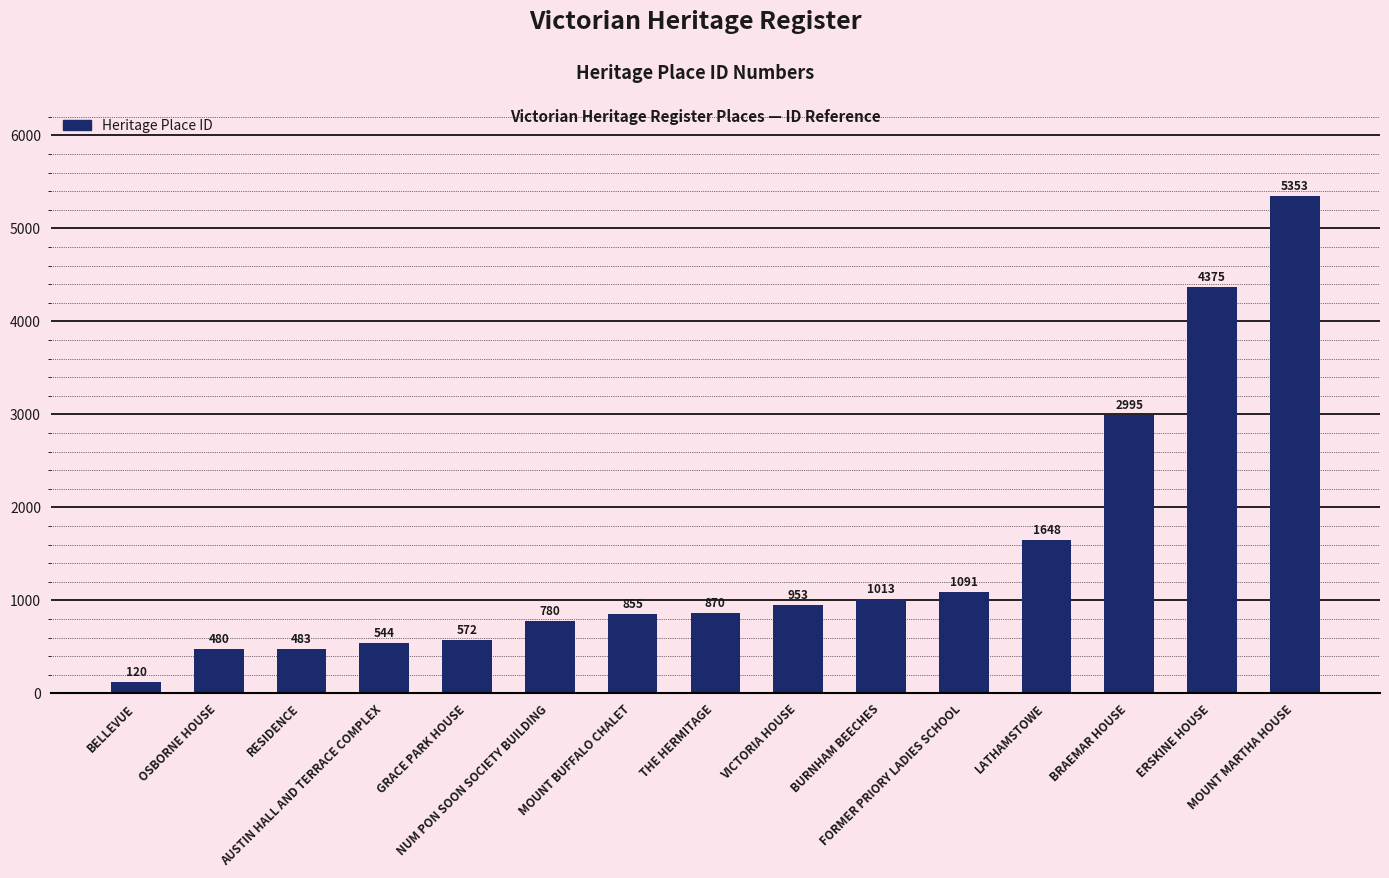

How many data points are less than 870?

7